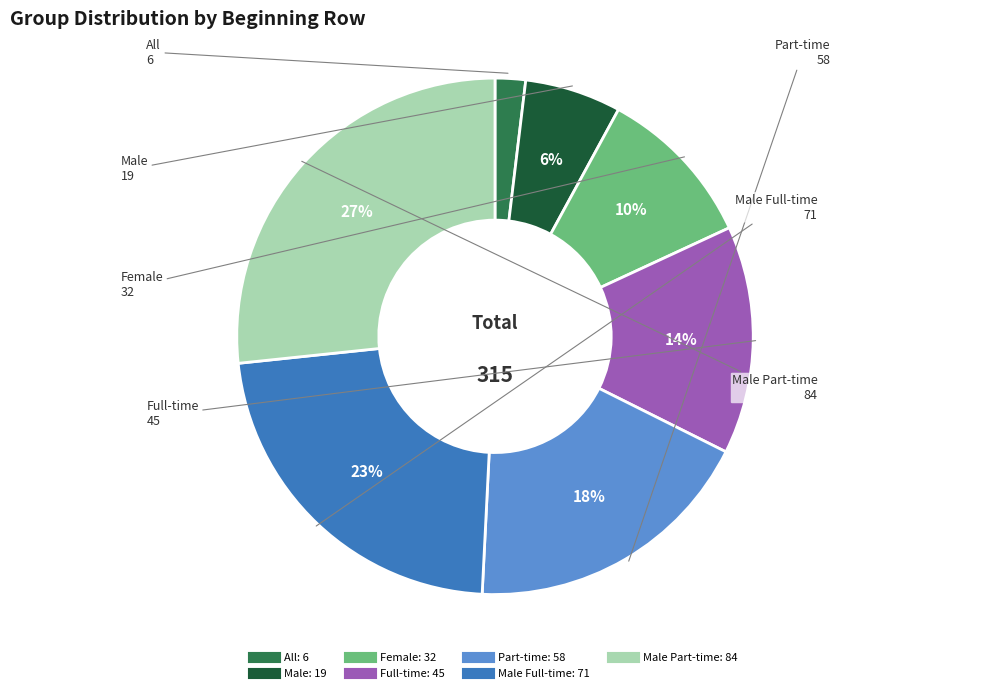

Is there a majority slice in this chart?

No